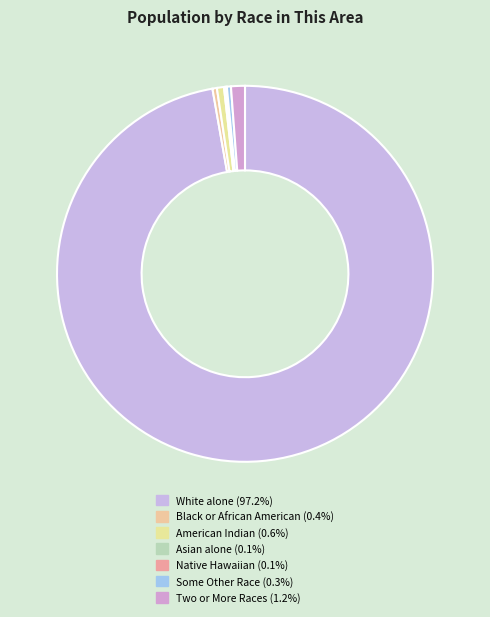

What is the smallest slice in the pie chart?

Native Hawaiian and Other Pacific